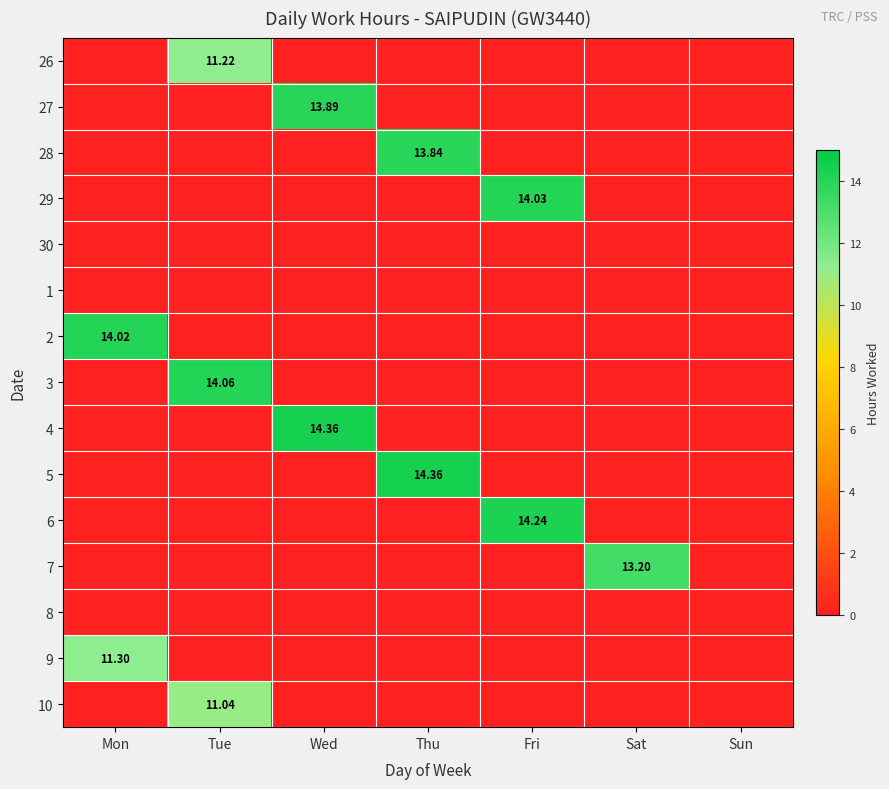

Rank the series by their maximum value, from highest to lowest.

4, 5, 6, 3, 29, 2, 27, 28, 7, 9, 26, 10, 30, 1, 8